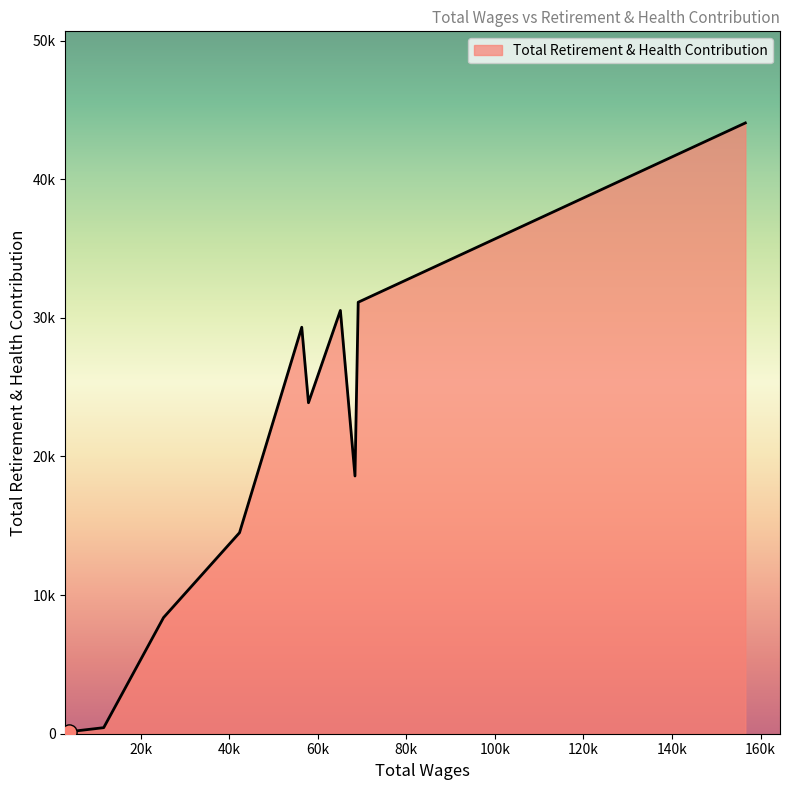

Does the chart have visible grid lines?

No